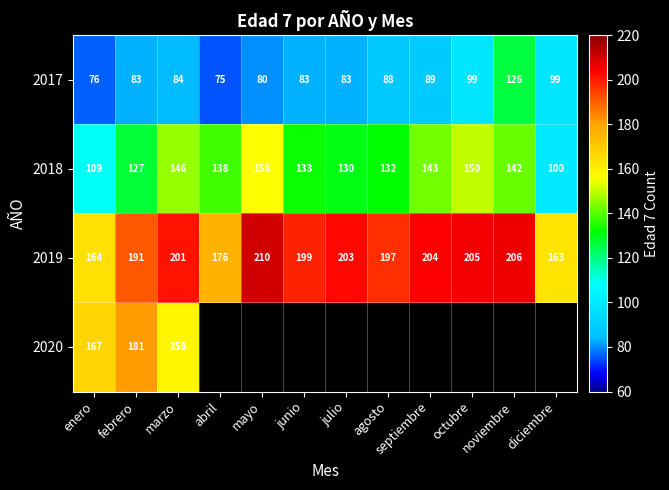

The 2017 series shows 126 at junio. True or false?

False